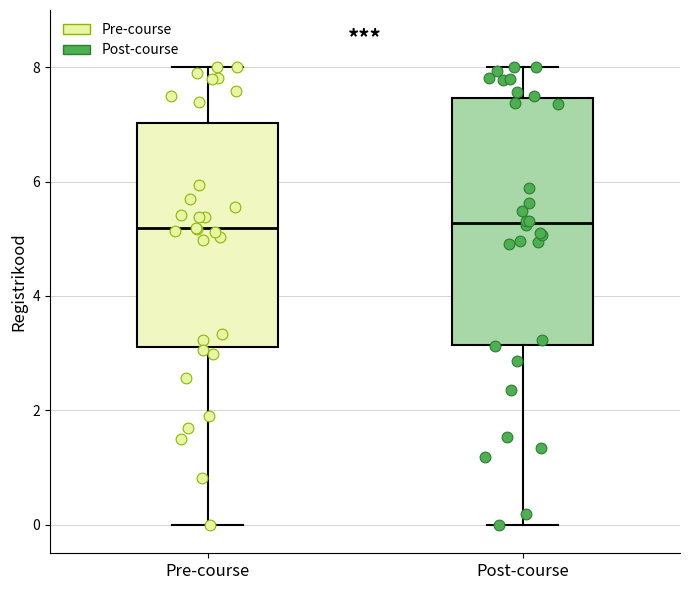

Which box is the tallest, from its lower edge to its upper edge?

Post-course